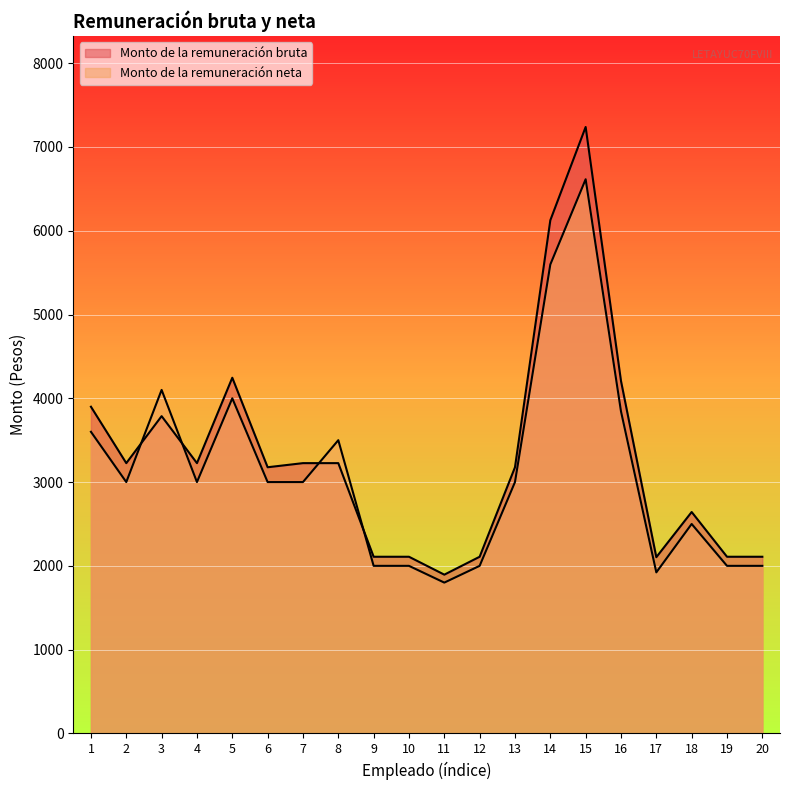

What is the value of the Monto de la remuneración neta point at the 5th from the left?

4000.0